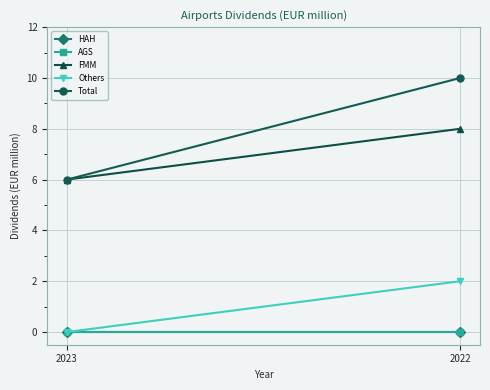

Where is Others nearest to the value 1?

2023